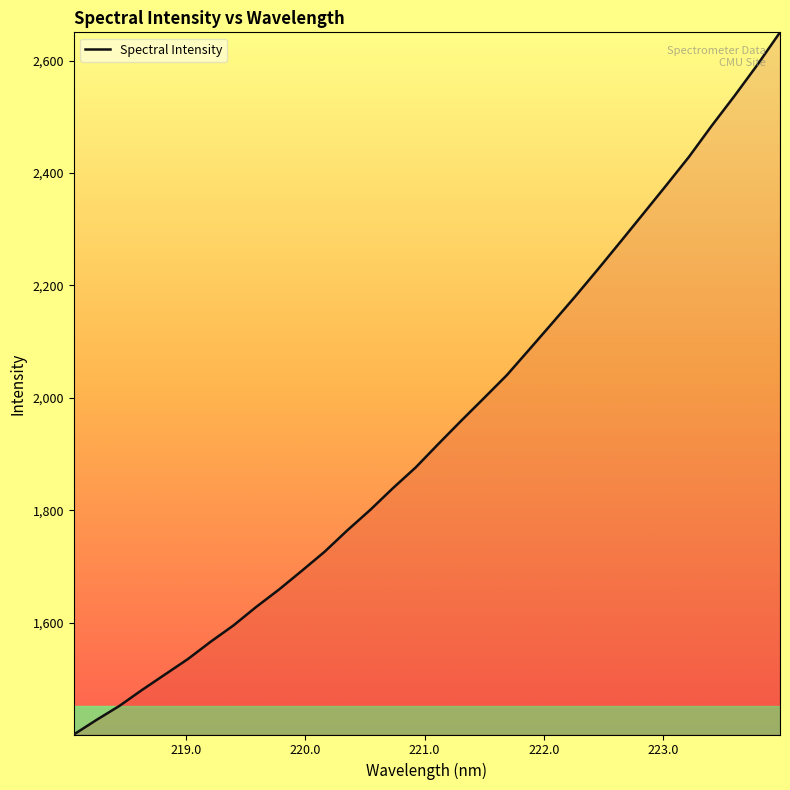

Reading left to right, transcribe all the data shown in this chart.

1400.7	1426.7	1451.6	1480.2	1507.5	1534.9	1565.8	1594.8	1627.8	1658.7	1692.1	1726.0	1764.2	1800.4	1839.3	1876.2	1918.2	1959.4	1999.7	2040.4	2086.7	2133.3	2180.4	2228.8	2278.2	2328.2	2378.2	2429.0	2484.4	2537.4	2592.5	2650.6